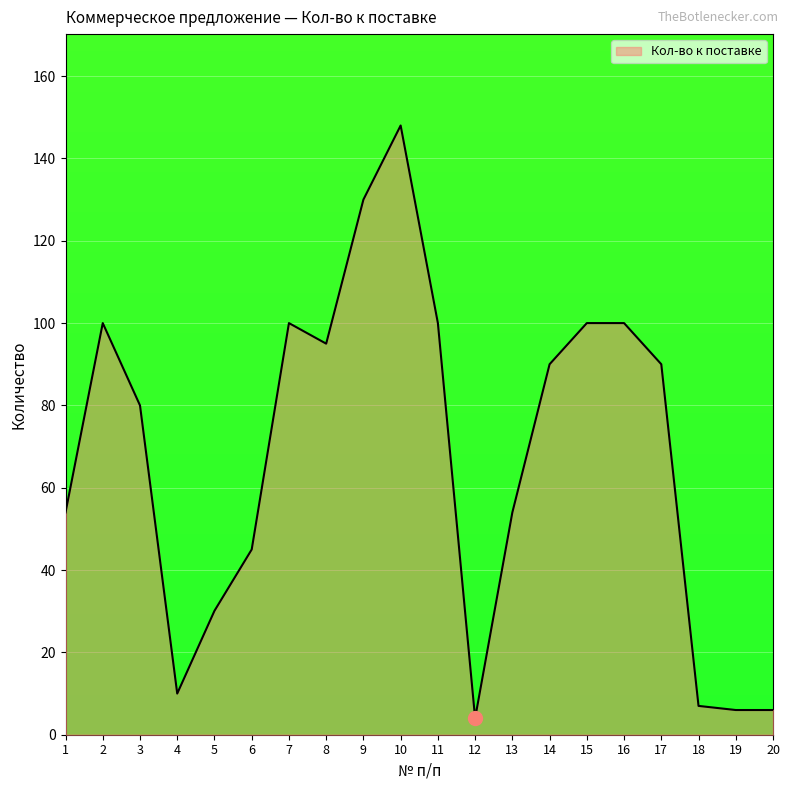

Which category has the lowest value across all series?

12